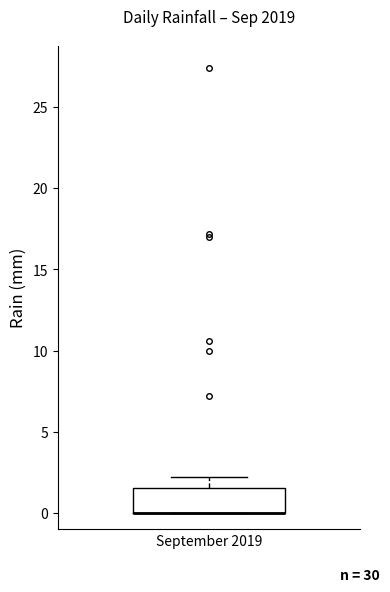

Transcribe this box plot: give where the median line is, the range the box spans, and where the two whiskers end, as read against the y-axis. The values are not printed on the chart, so give them approximately, as read against the axis.

median 0.0 (drawn on the box's lower edge), box 0.0 to 1.5, whiskers 0.0 to 2.0